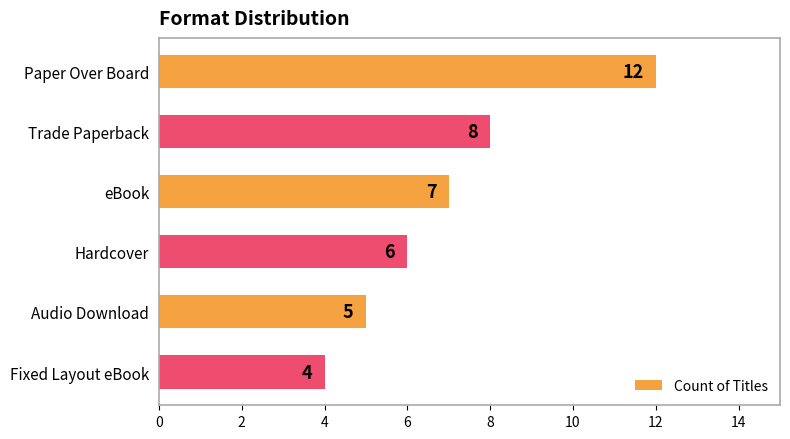

How many distinct data groups are displayed?

1